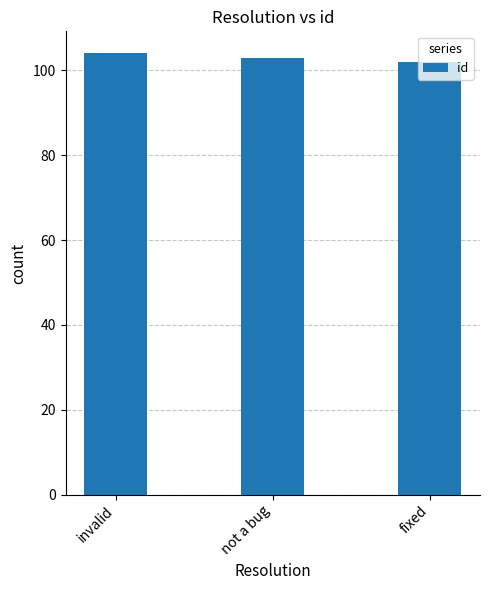

Reading left to right, transcribe all the data shown in this chart.

104	103	102